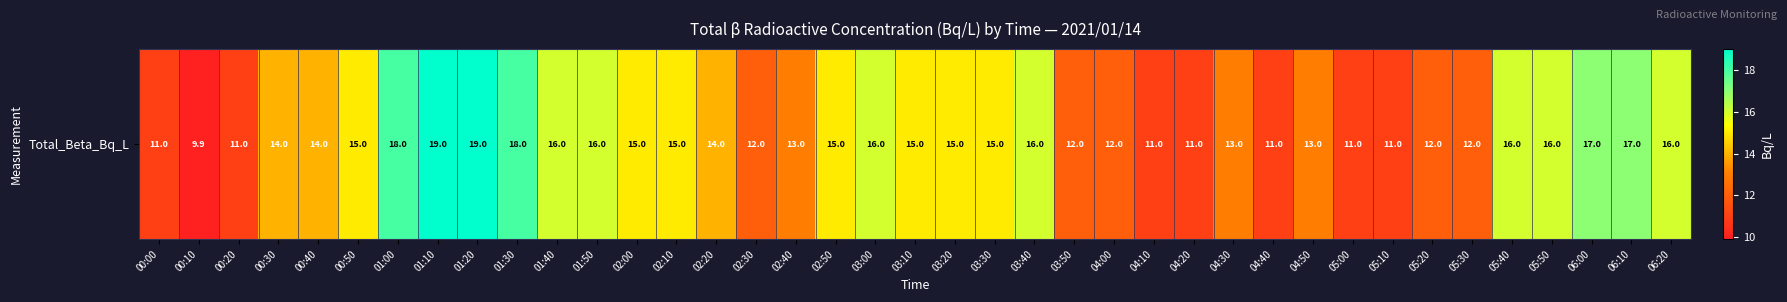

Reading right to left, what are all the values shown in this chart?

16.0	17.0	17.0	16.0	16.0	12.0	12.0	11.0	11.0	13.0	11.0	13.0	11.0	11.0	12.0	12.0	16.0	15.0	15.0	15.0	16.0	15.0	13.0	12.0	14.0	15.0	15.0	16.0	16.0	18.0	19.0	19.0	18.0	15.0	14.0	14.0	11.0	9.9	11.0